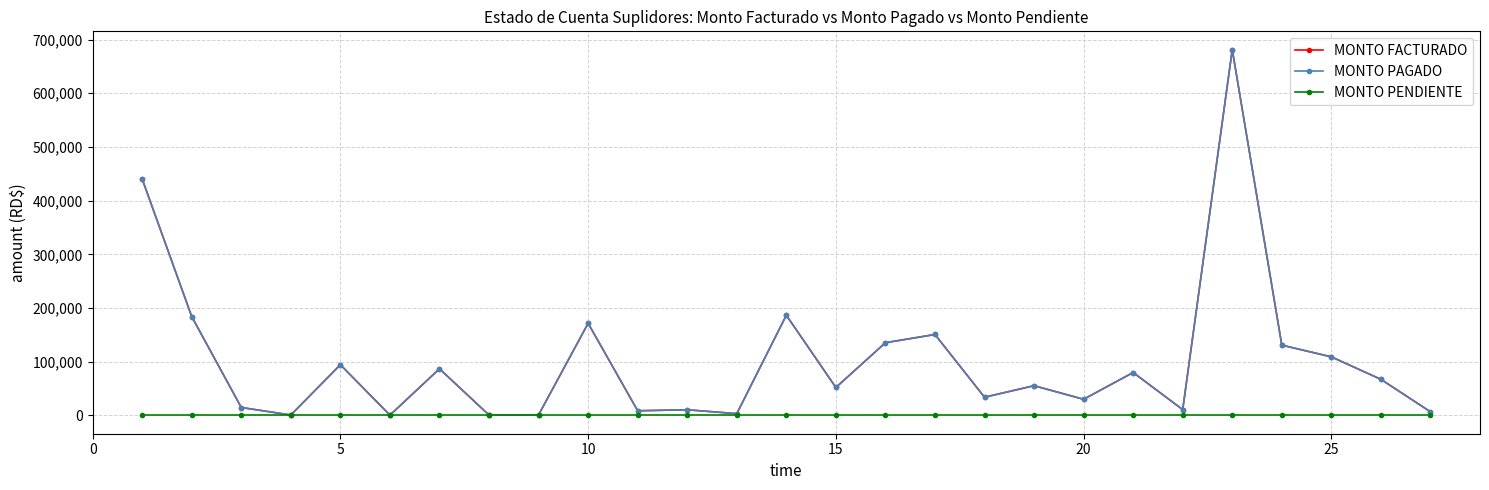

In MONTO PAGADO, how many points are higher than both neighbors (excluding endpoints)?

9